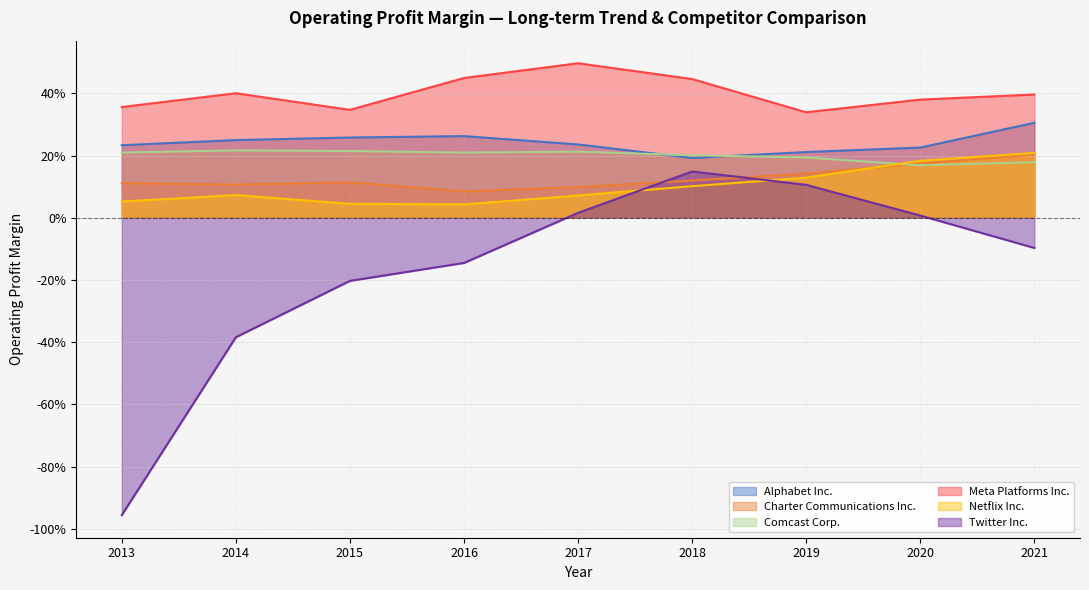

What are all the series names shown in the legend?

Alphabet Inc., Charter Communications Inc., Comcast Corp., Meta Platforms Inc., Netflix Inc., Twitter Inc.